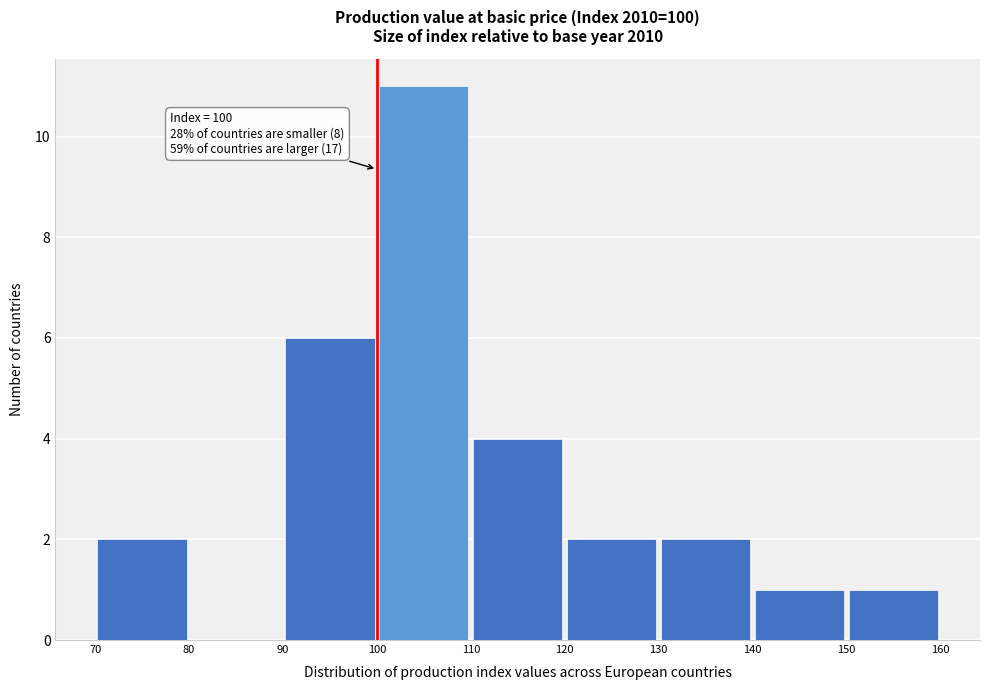

Which range on the x-axis has the tallest bar?

100 to 110